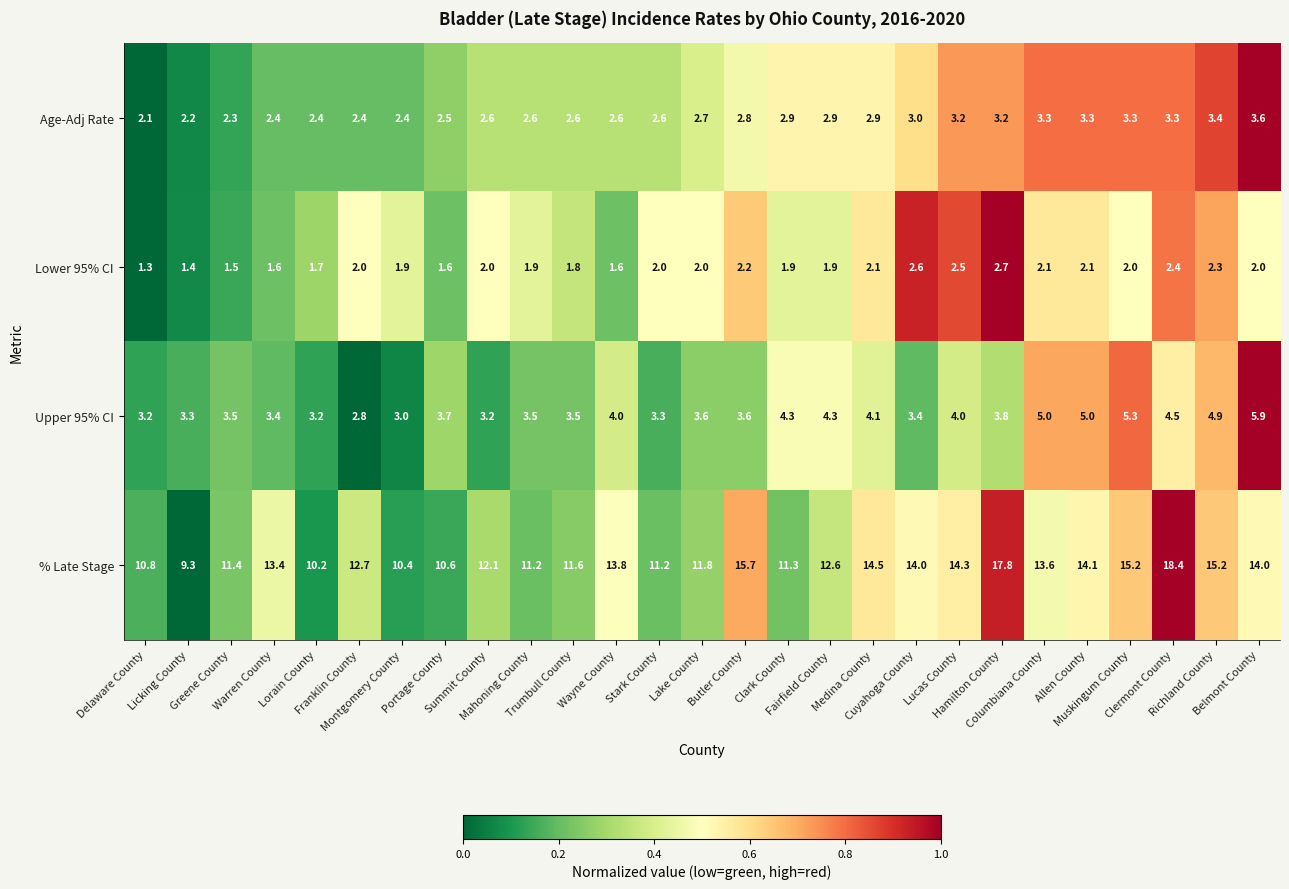

What is the greatest value displayed?

18.4